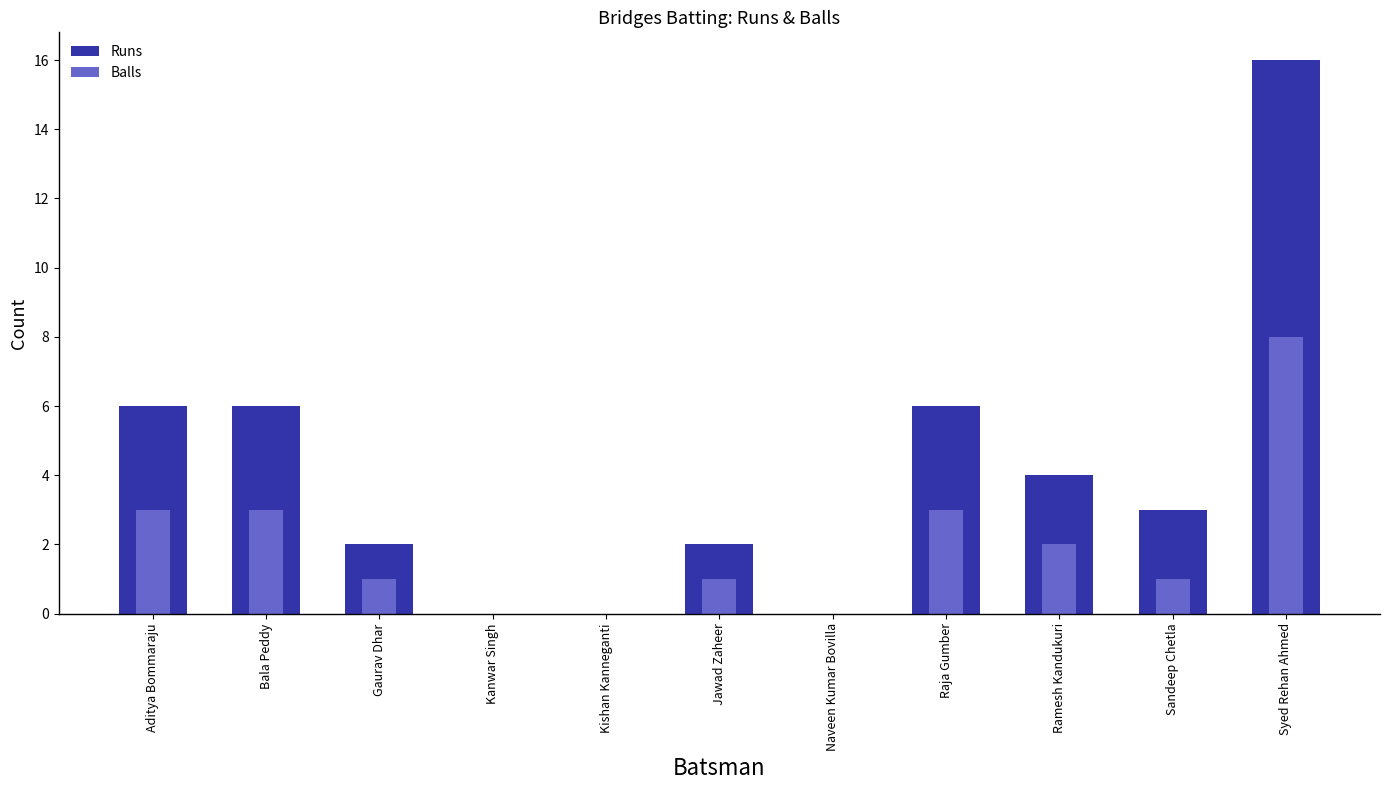

Which has a higher value, Naveen Kumar Bovilla or Syed Rehan Ahmed?

Syed Rehan Ahmed